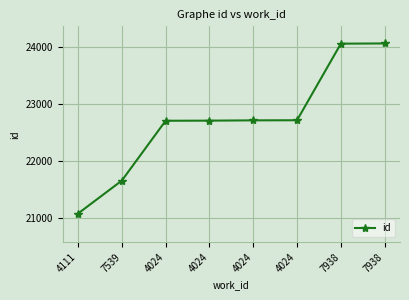

Reading right to left, list all the values displayed in this chart.

24060	24056	22713	22711	22706	22704	21654	21076